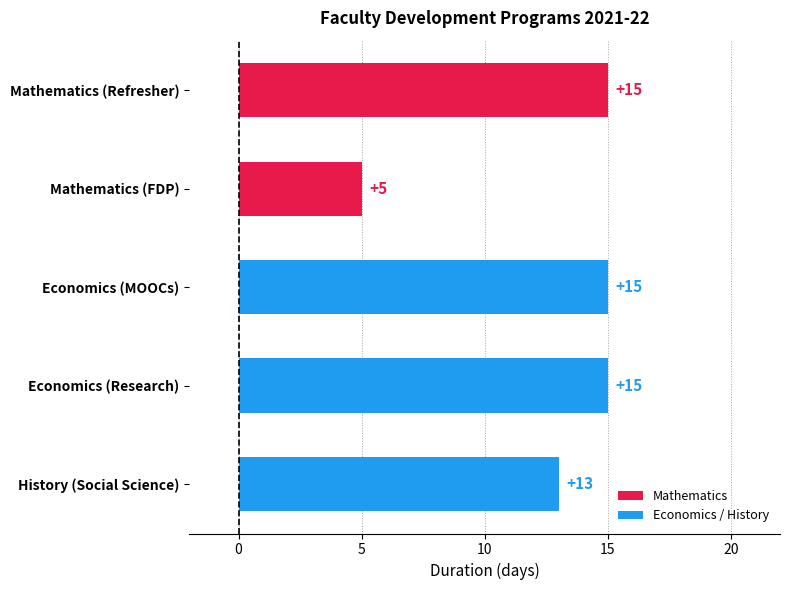

The chart shows a value of 22 at Economics (MOOCs). True or false?

False